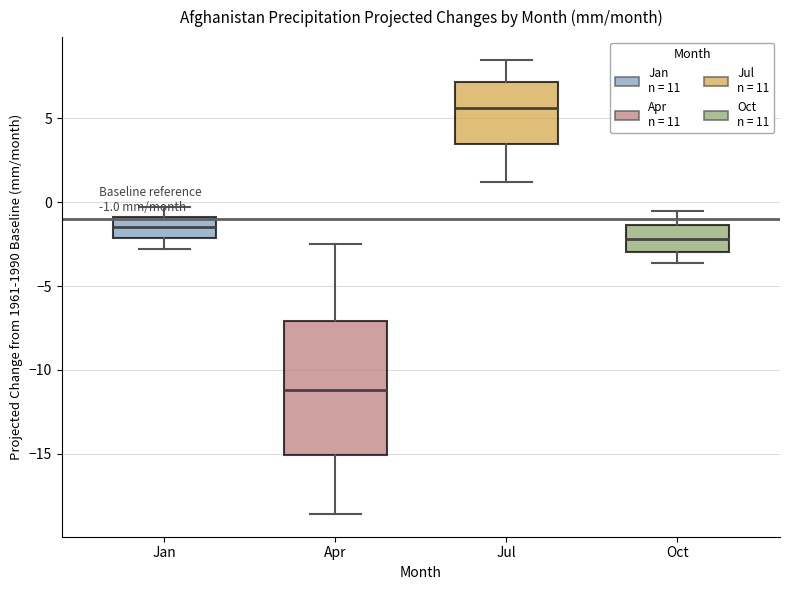

Which box's median line is the highest?

Jul